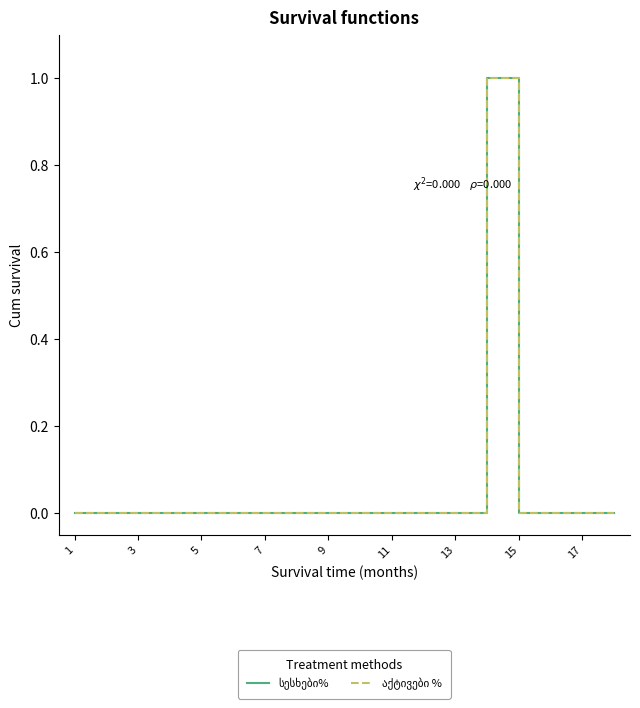

True or false: აქტივები % and სესხები% cross at least once.

False